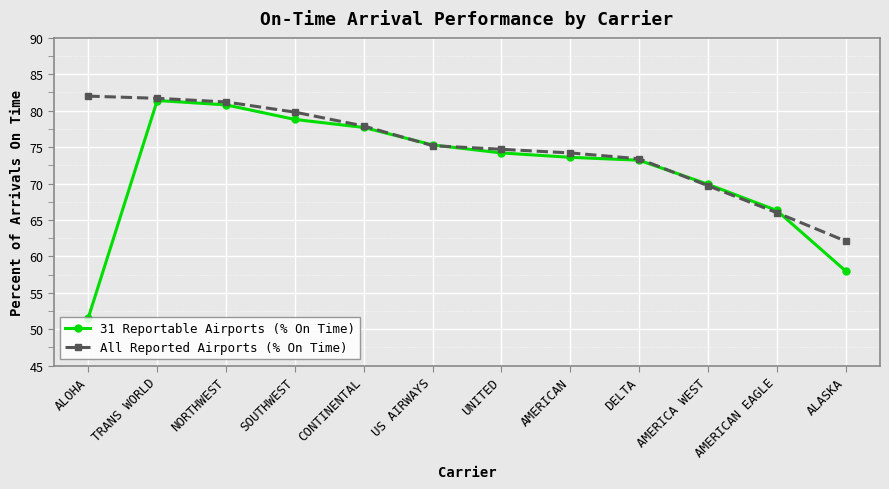

At which category is the sum across all series the highest?

TRANS WORLD